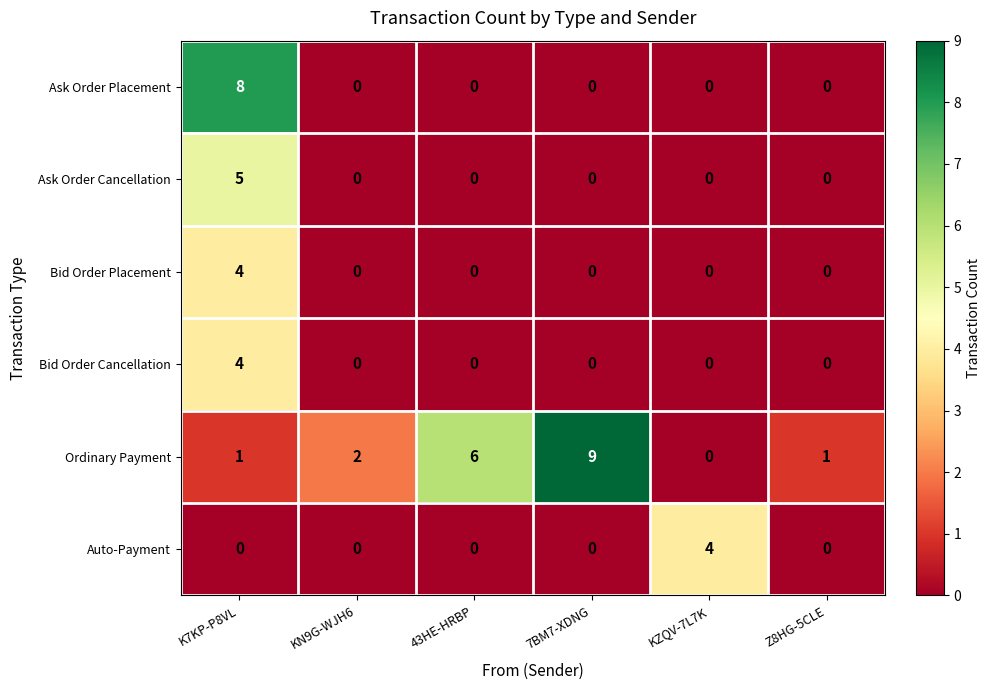

What is the maximum value shown in the chart?

9